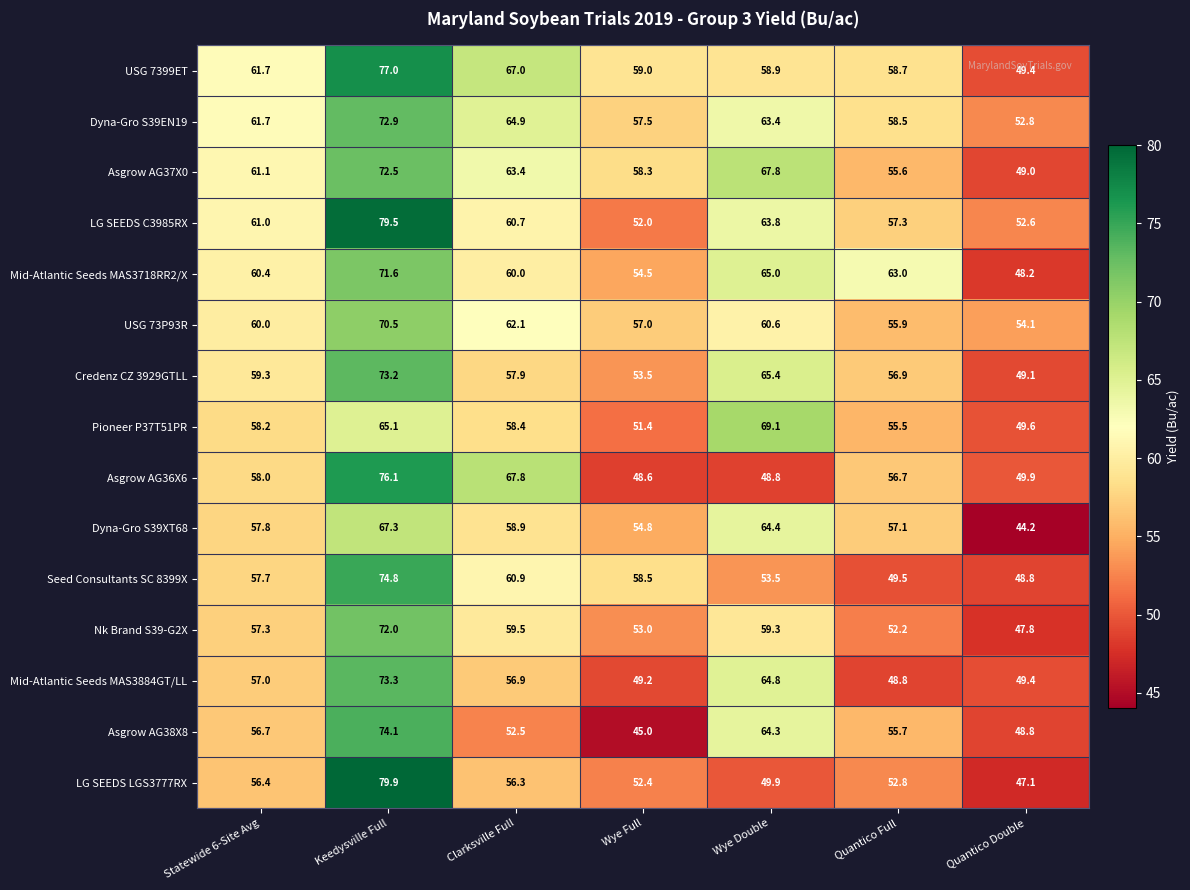

At which label does Mid-Atlantic Seeds MAS3884GT/LL first exceed 56?

Statewide 6-Site Avg